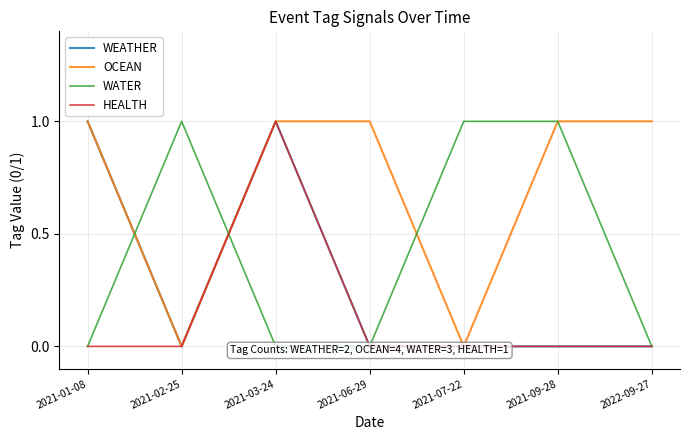

How many interior local peaks does the HEALTH series have?

1